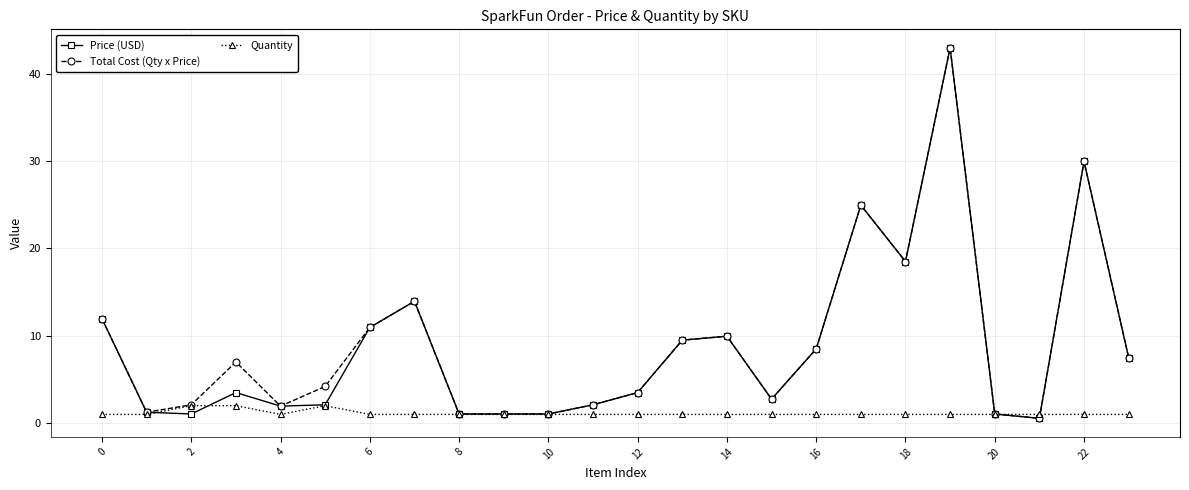

Is this an area chart (filled region under the line)?

No